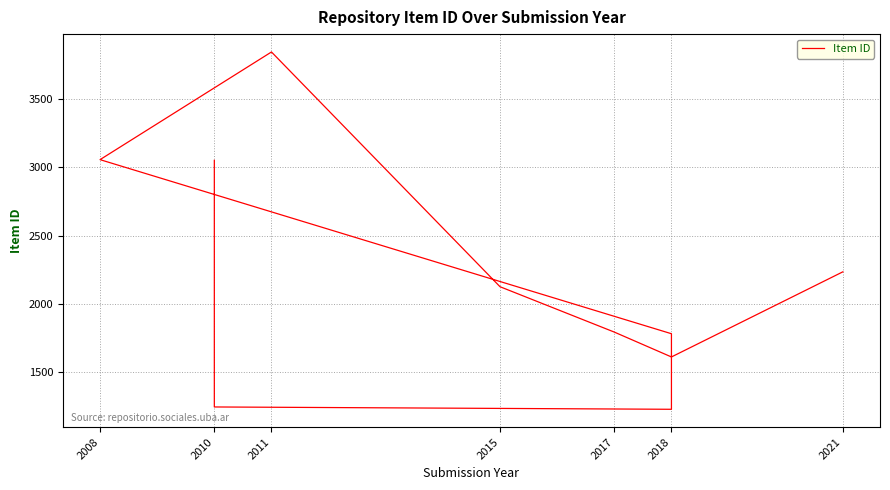

Is this an area chart (filled region under the line)?

No